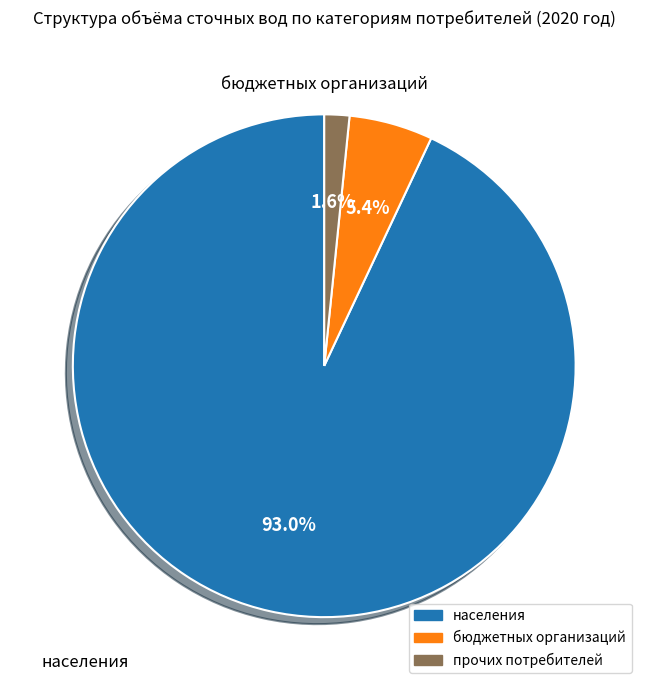

Which category has the smallest portion of the pie?

прочих потребителей